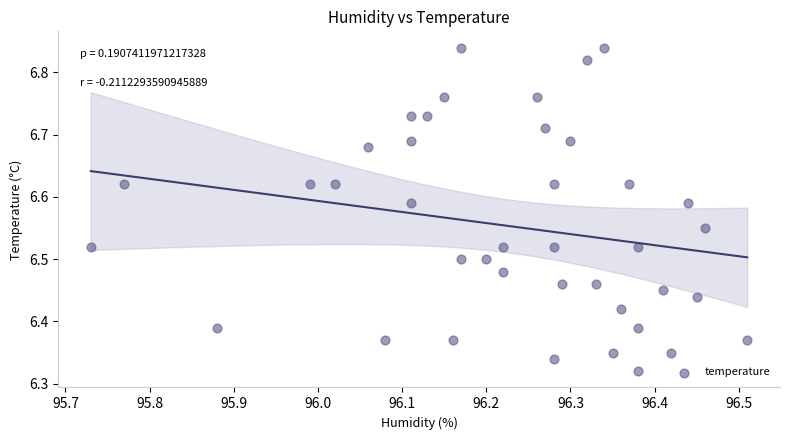

What is the range of X values (max minus min)?

0.8